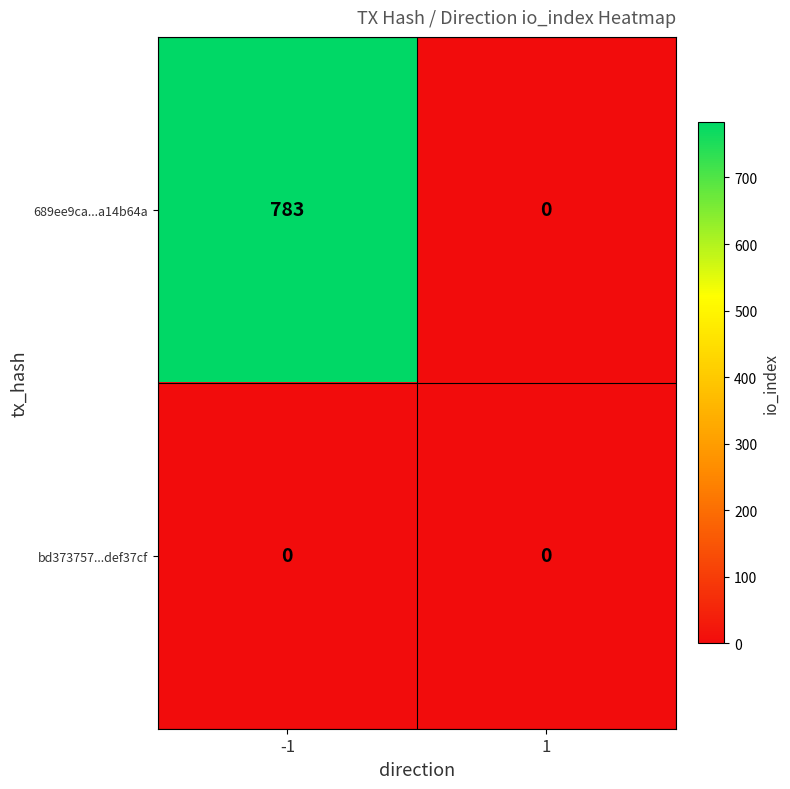

Which series has the largest range (max minus min)?

689ee9ca...a14b64a